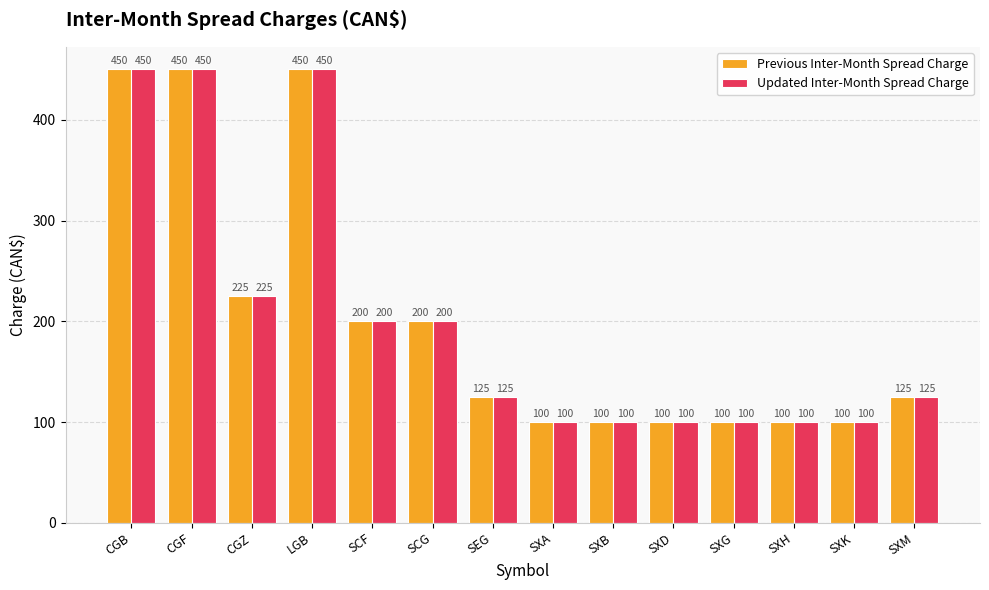

What is the total value across all series at SCG?

400